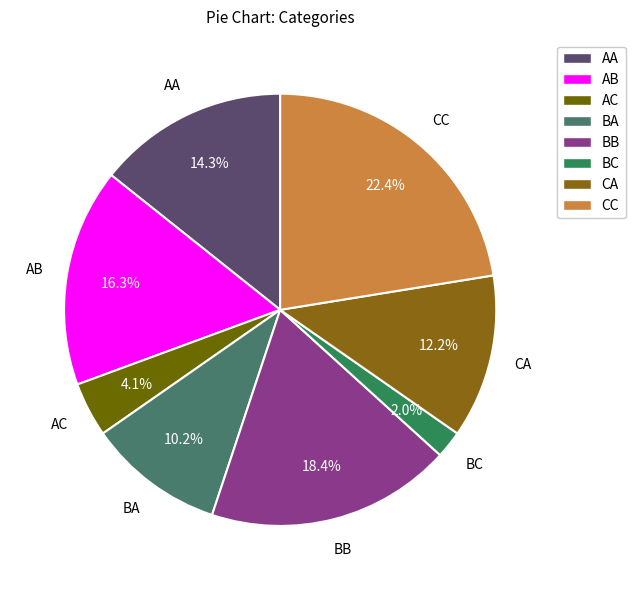

What is the total percentage of AA and BC?

16.3%